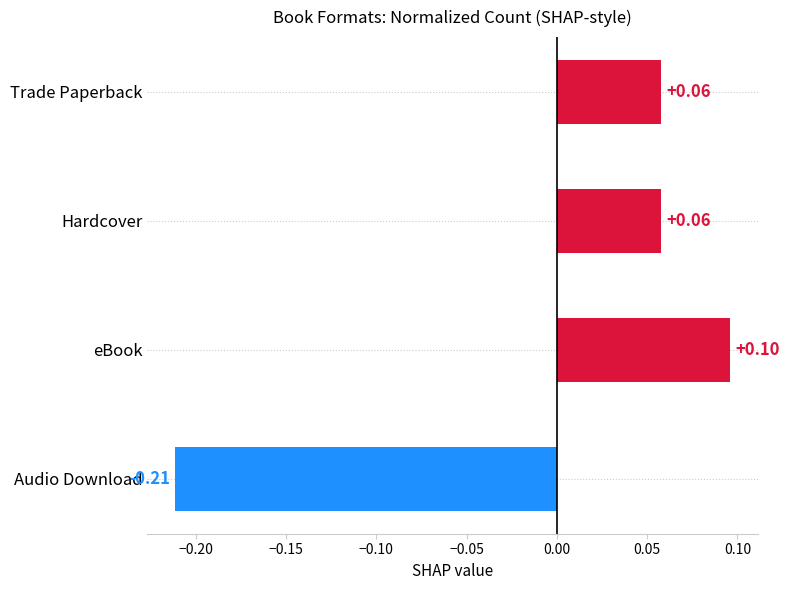

What is the difference between the values at Hardcover and Audio Download?

0.3